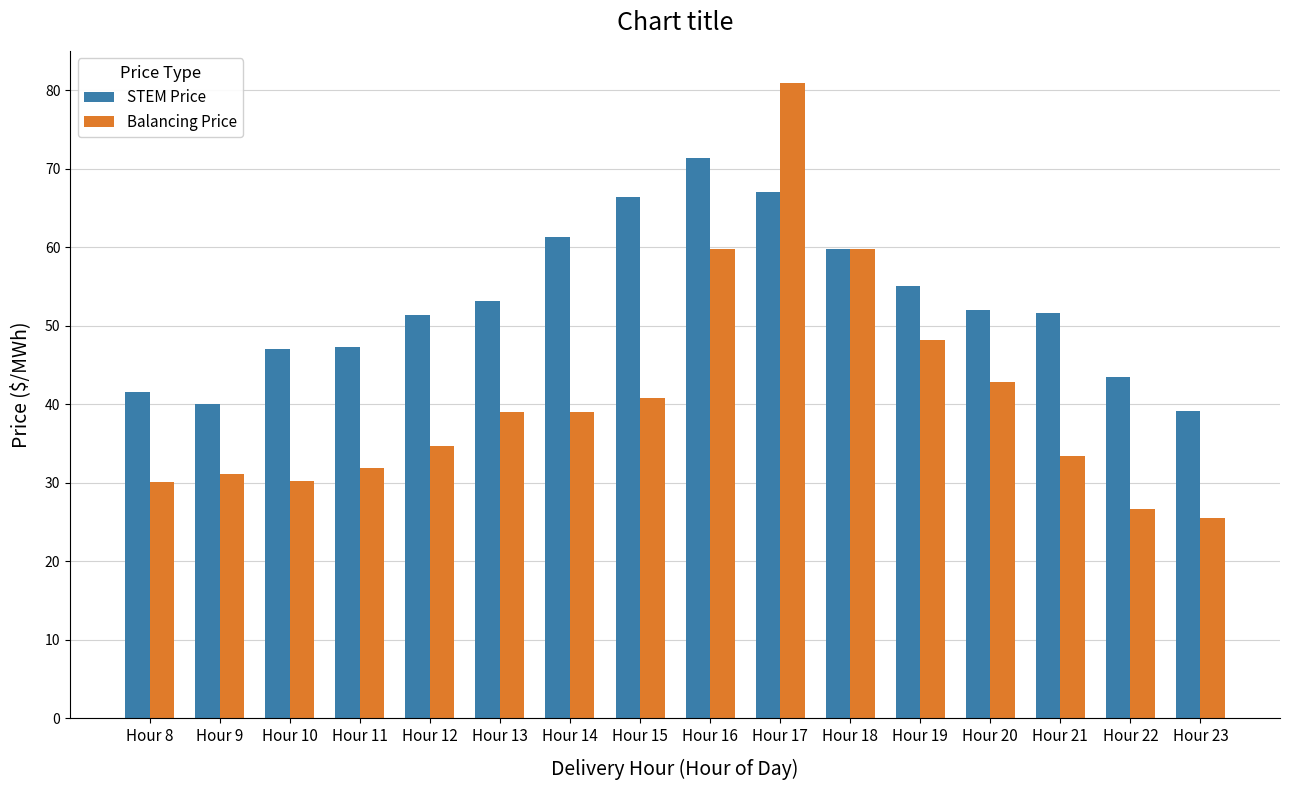

The STEM Price series shows 114.7 at Hour 17. True or false?

False